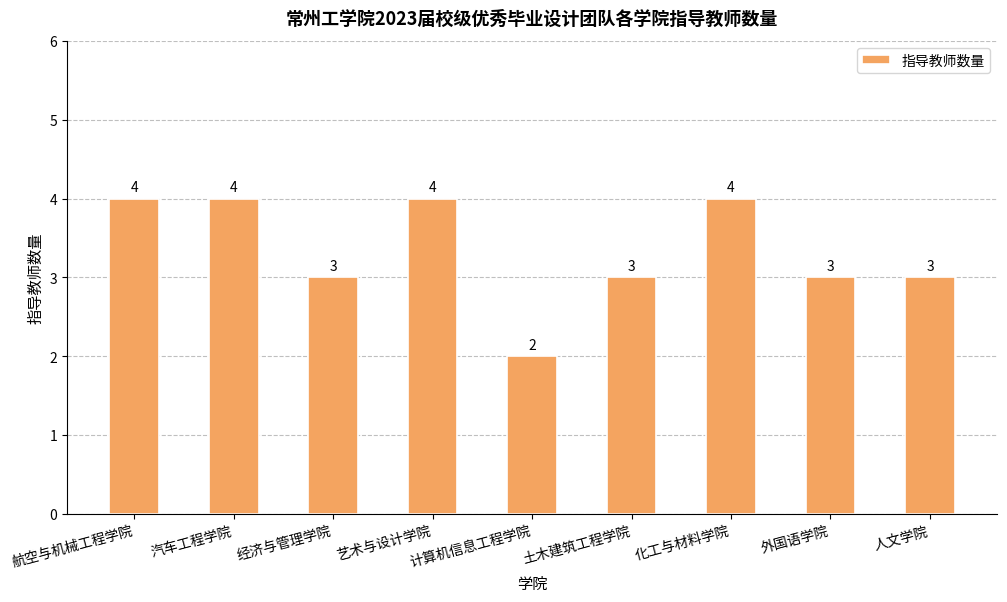

Reading left to right, transcribe all the data shown in this chart.

航空与机械工程学院=4	汽车工程学院=4	经济与管理学院=3	艺术与设计学院=4	计算机信息工程学院=2	土木建筑工程学院=3	化工与材料学院=4	外国语学院=3	人文学院=3